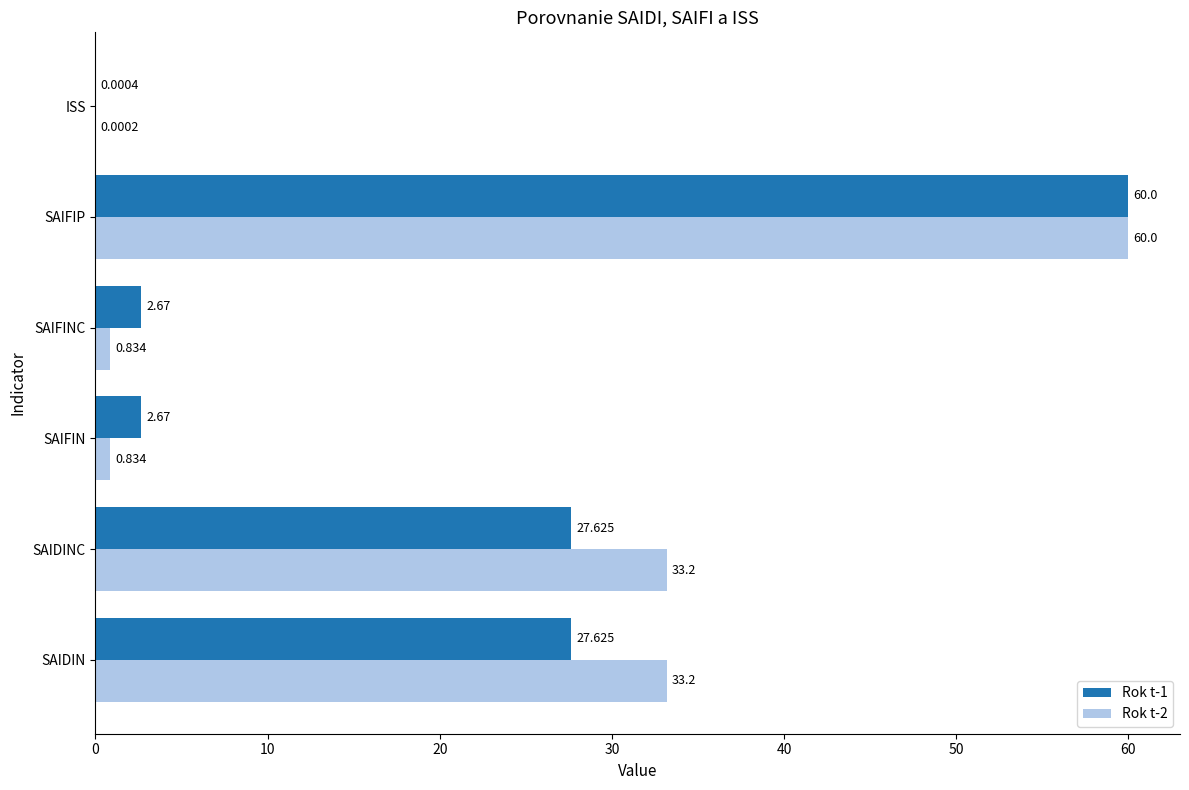

Count the number of data series in this chart.

2